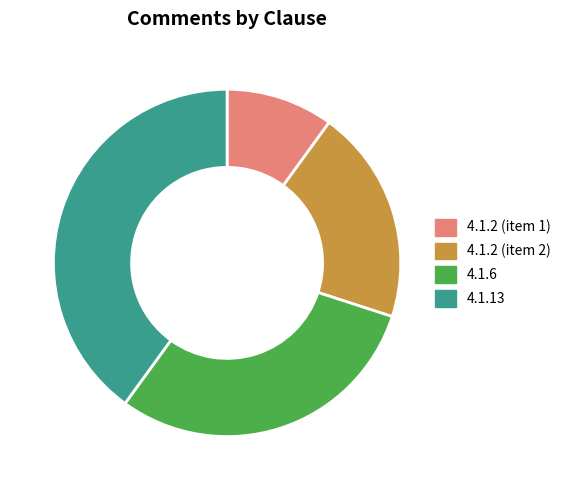

Is the sum of 4.1.6 and 4.1.13 greater than half?

Yes